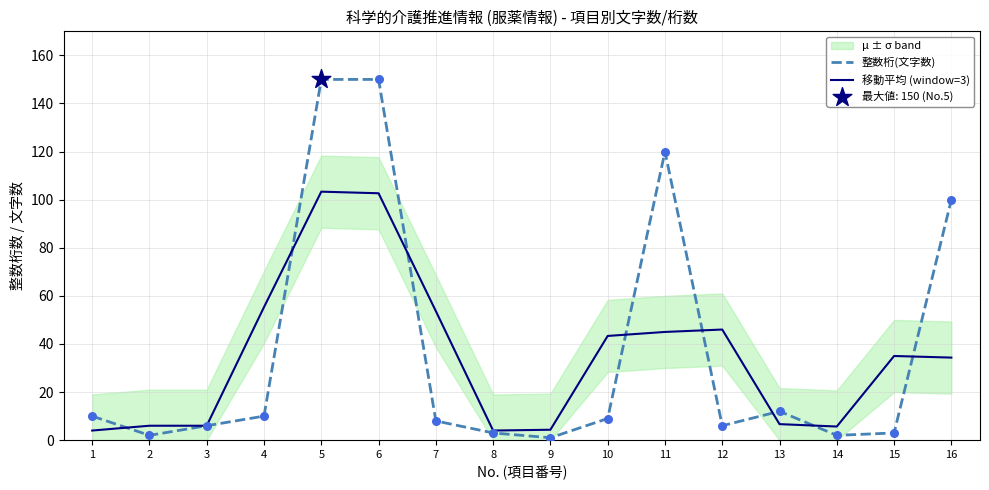

Which series has the widest spread of Y values?

整数桁(文字数)